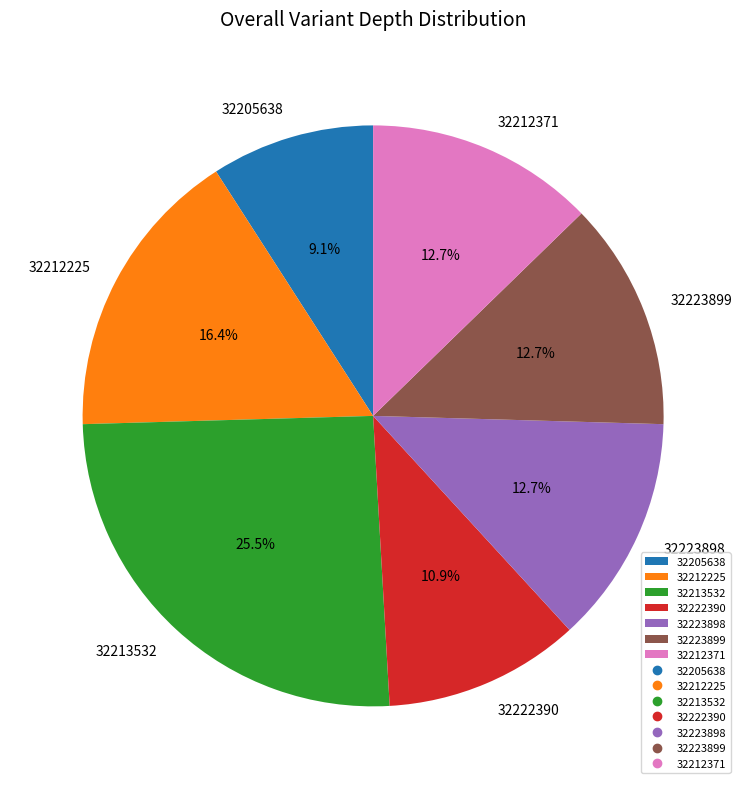

Approximately how many times larger is the value at 32222390 compared to 32205638?

1.2